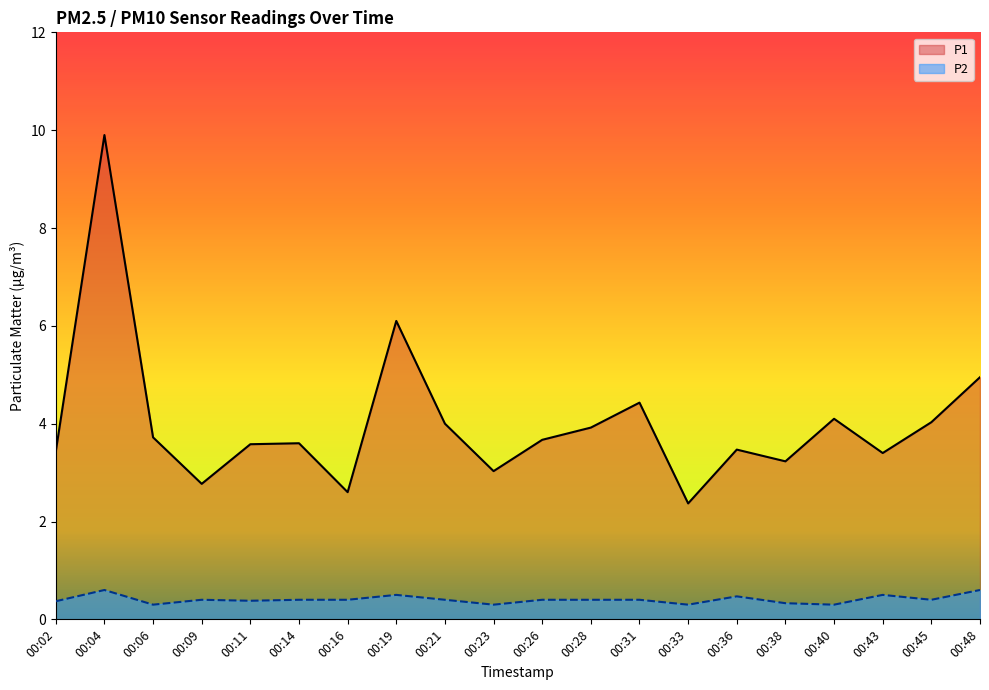

What is the difference between the second highest and minimum values in the P2 series?

0.3